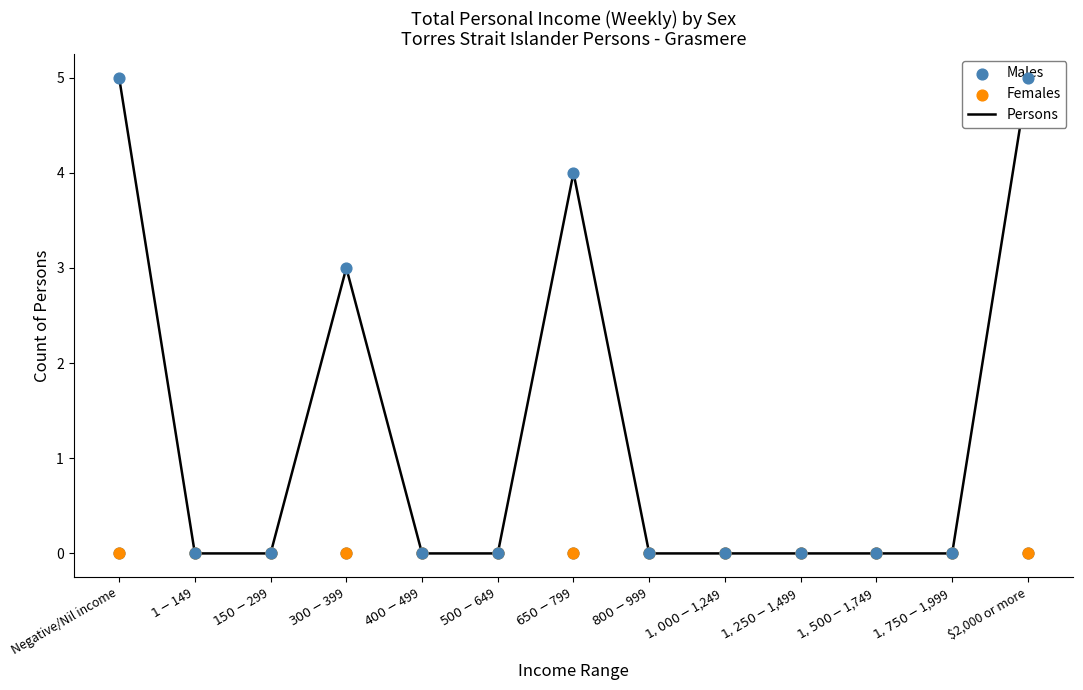

Which series reaches the maximum Y coordinate?

Persons